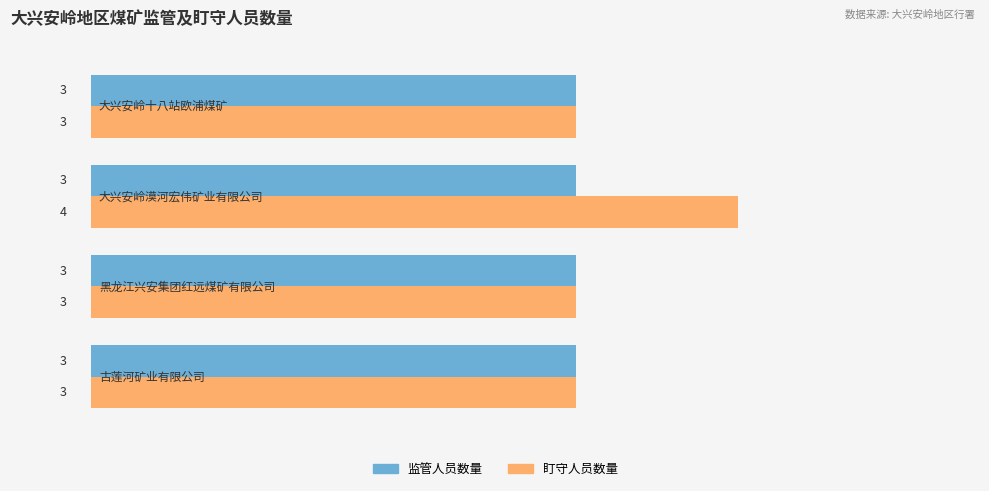

List the series in order of their peak value, lowest first.

监管人员数量, 盯守人员数量